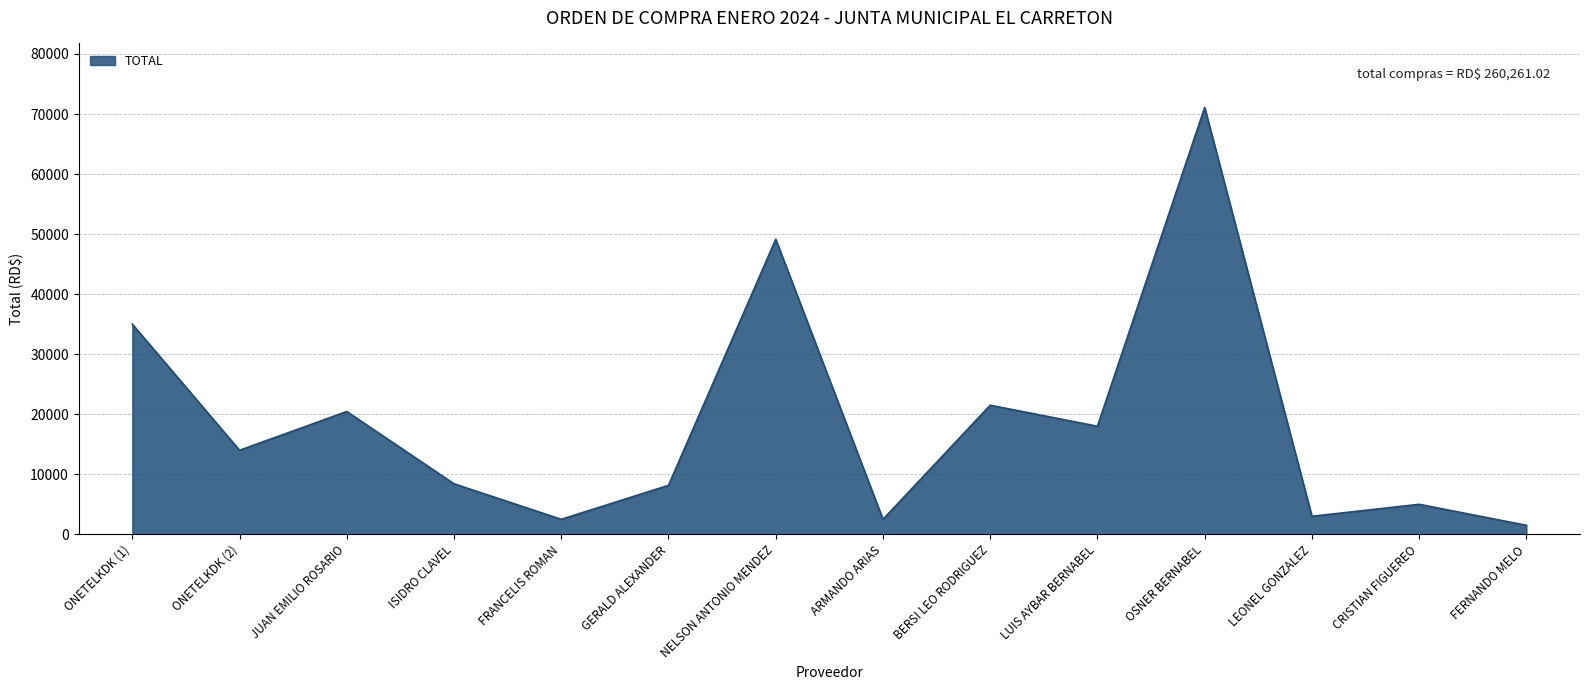

What is the approximate value at BERSI LEO RODRIGUEZ?

21500.0